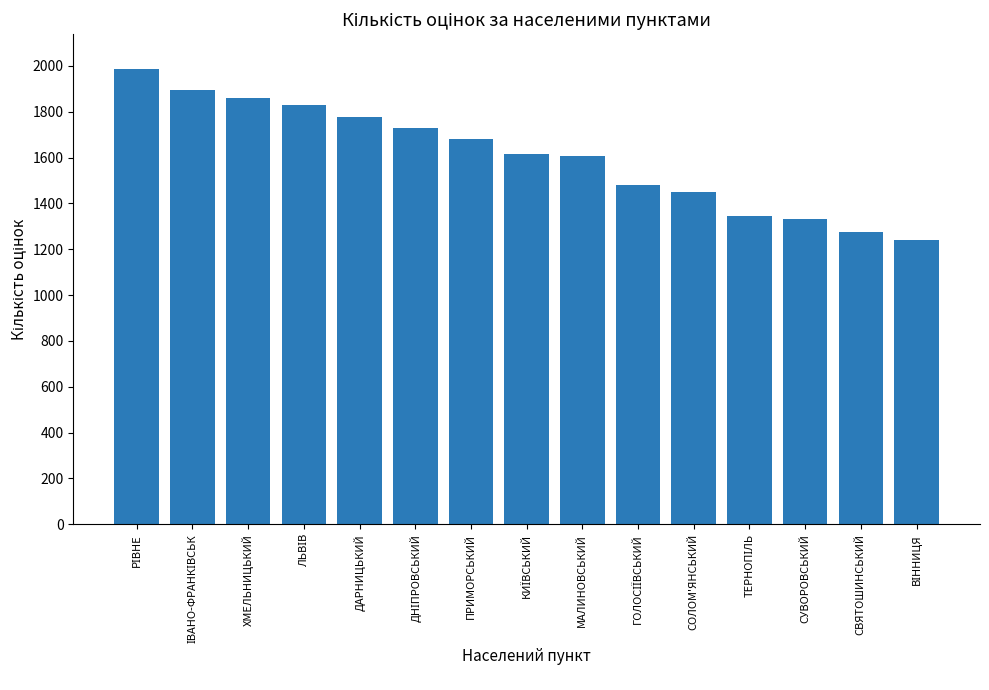

What is the value of the 15th bar from the left?

1239